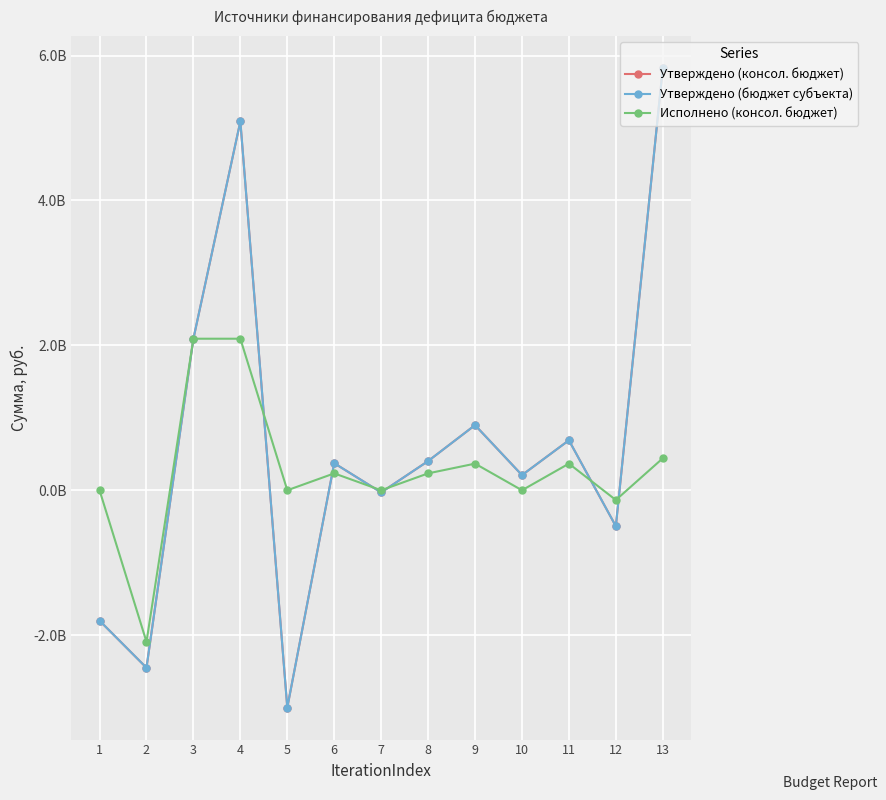

What is the sum of the Утверждено (консол. бюджет) values at 9 and 4?

5991043200.0